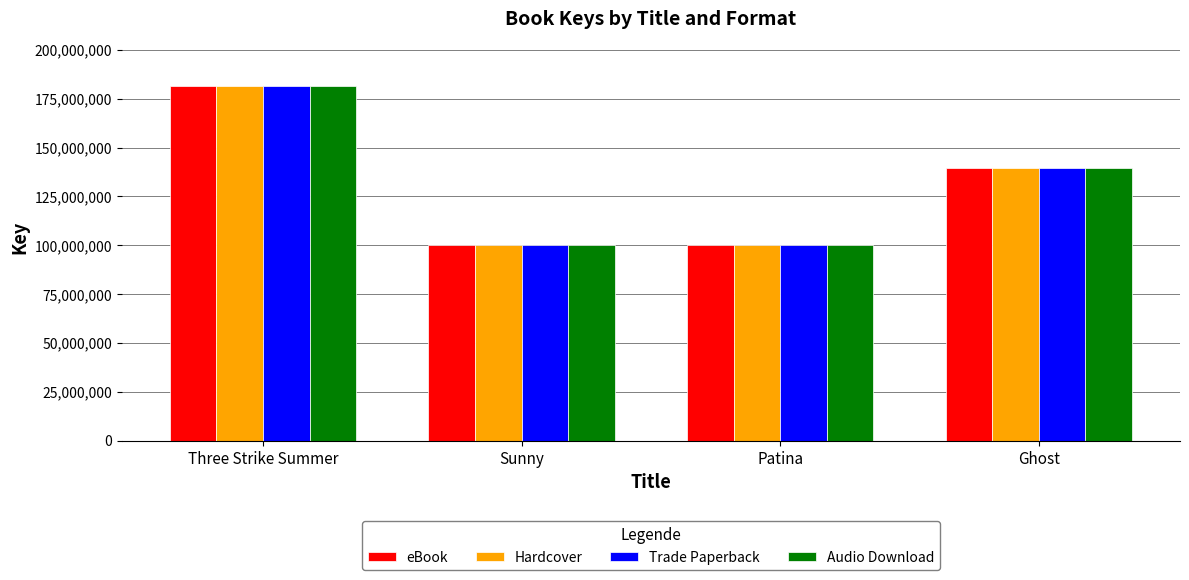

What is the approximate value of Trade Paperback at Patina?

100161080